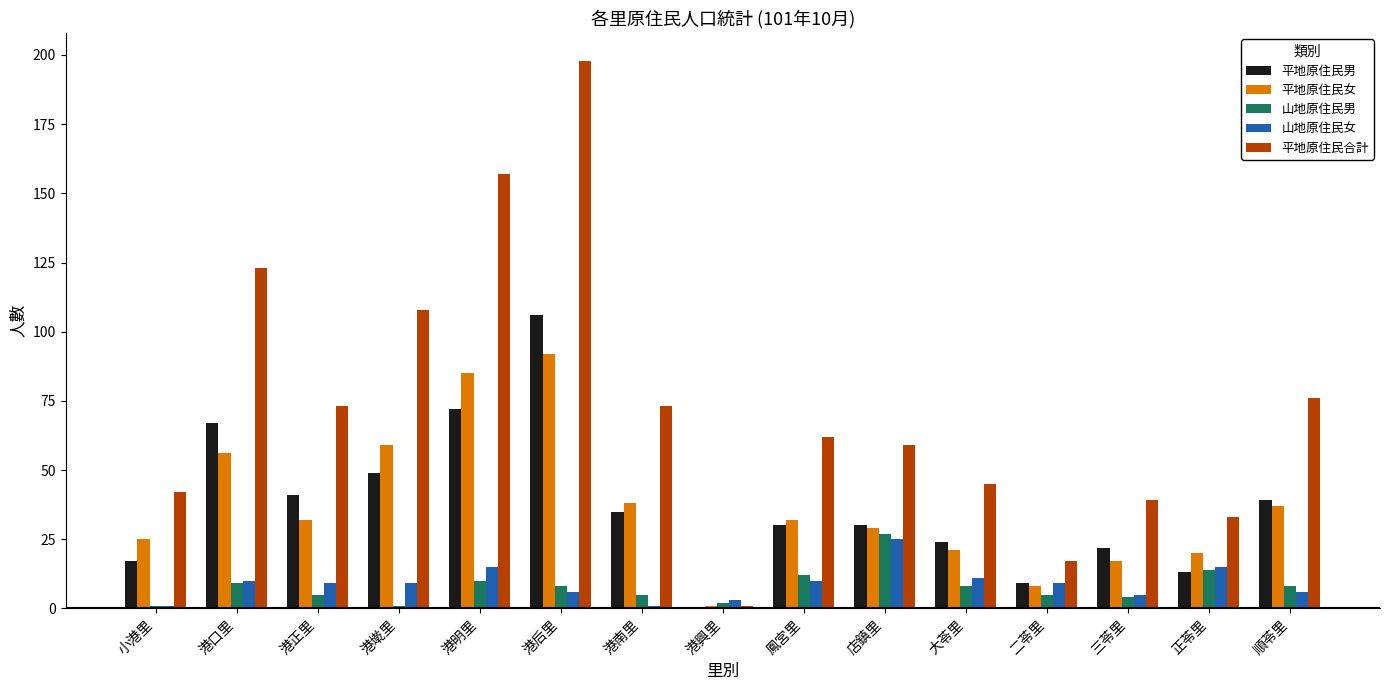

How many groups of bars are there?

15